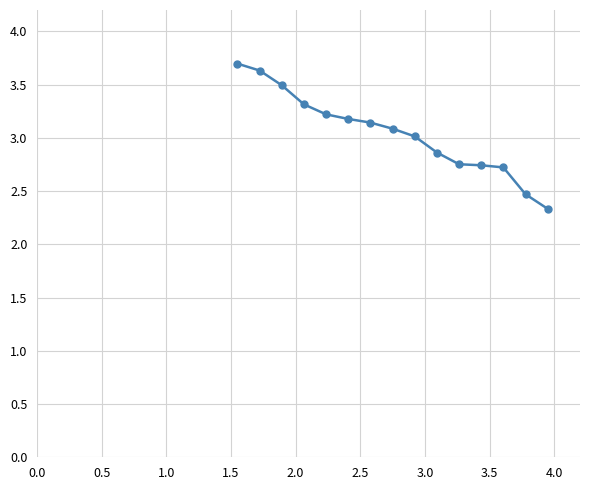

What is the sum of all values?

45.7